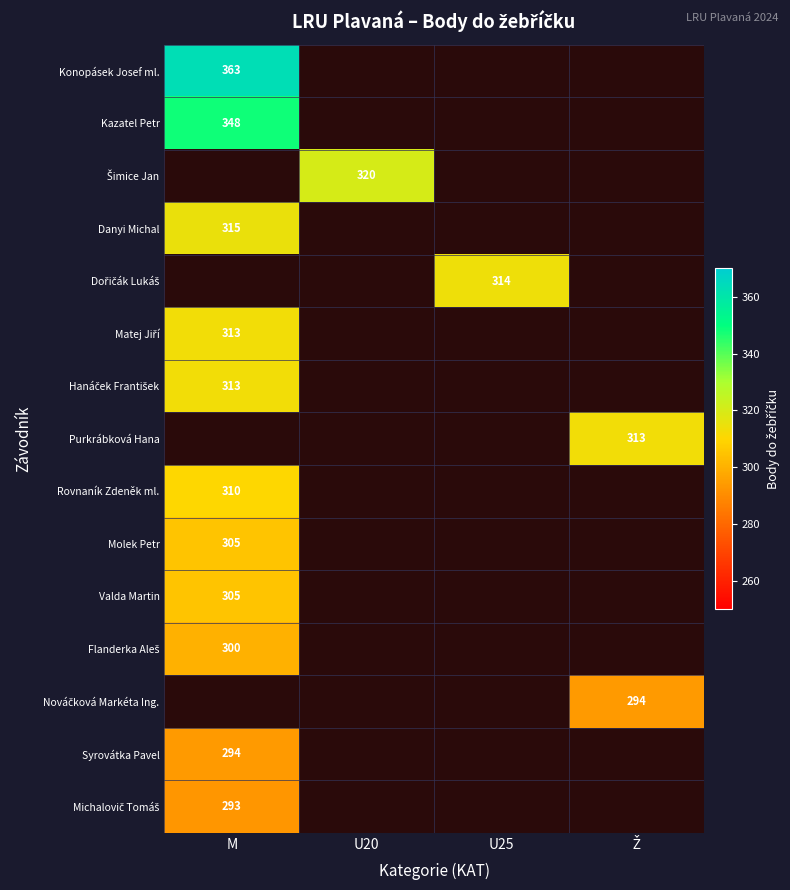

How many values in Molek Petr are above zero?

1